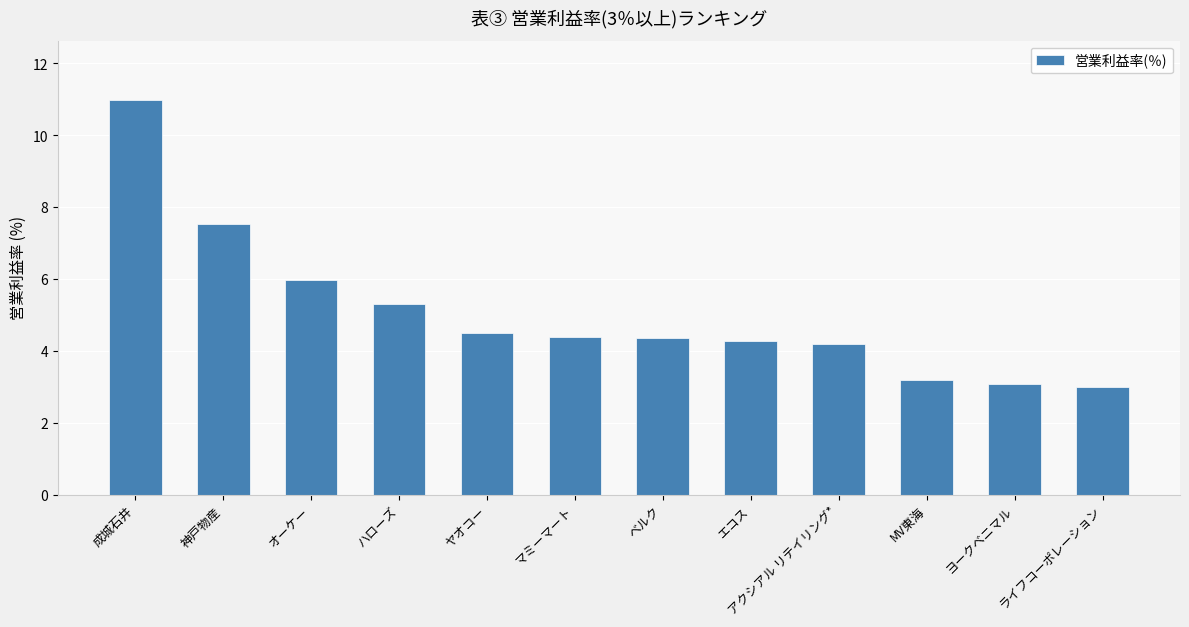

What is the difference between the maximum and minimum values?

8.0